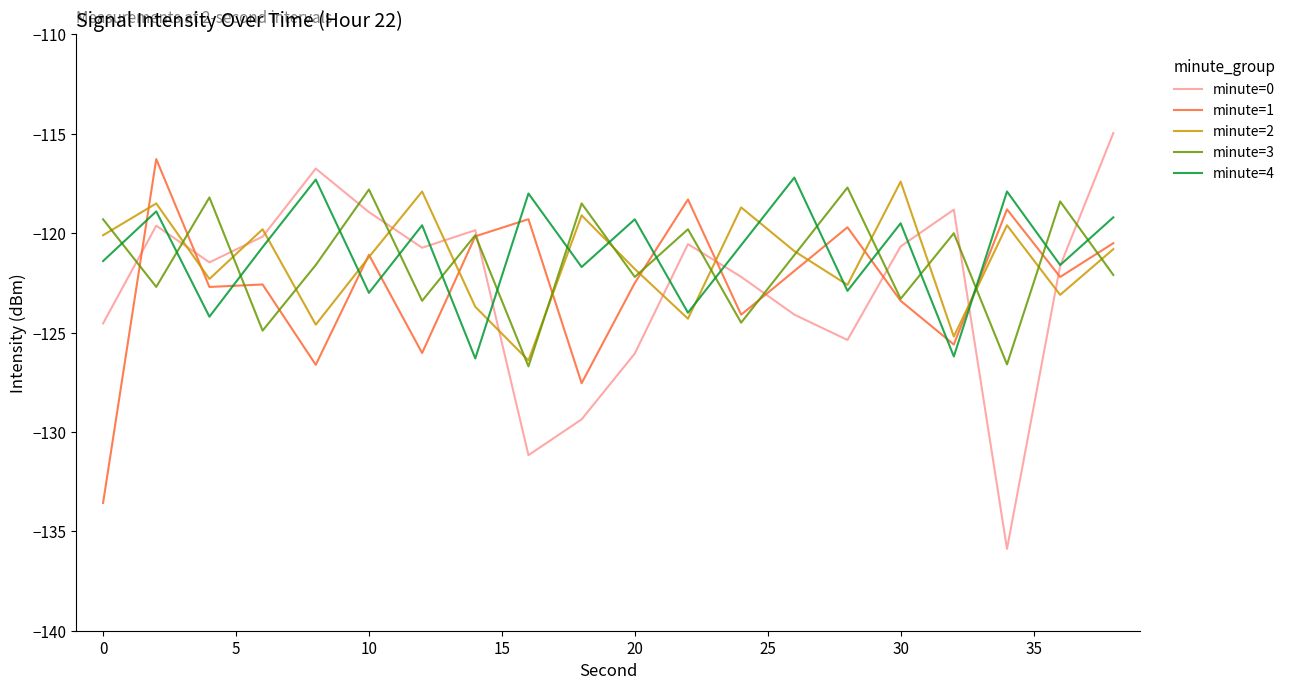

What is the highest value of the minute=2 series?

-117.4